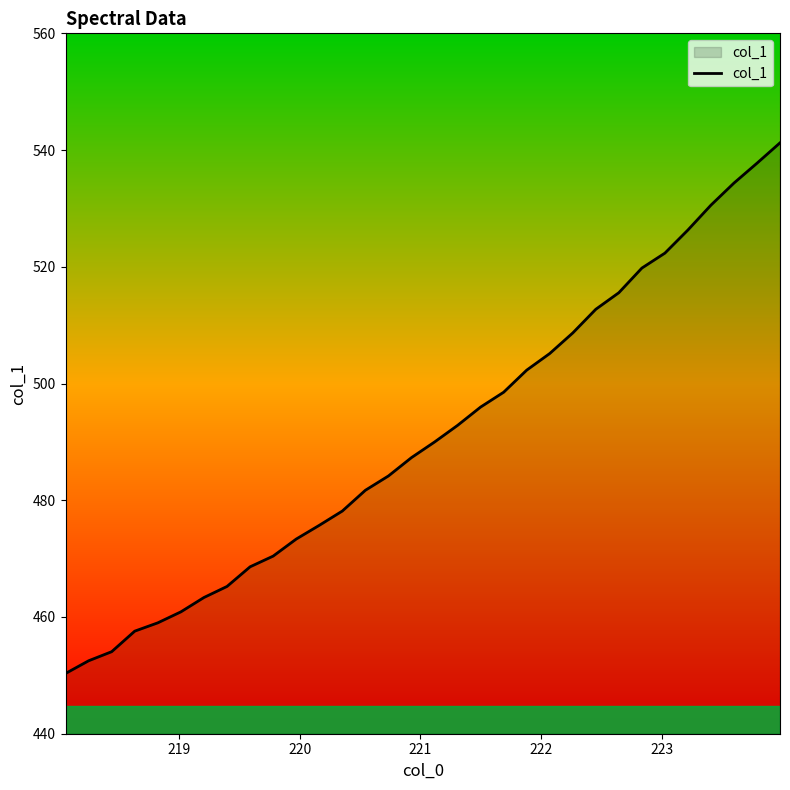

What is the minimum value shown in the chart?

450.3